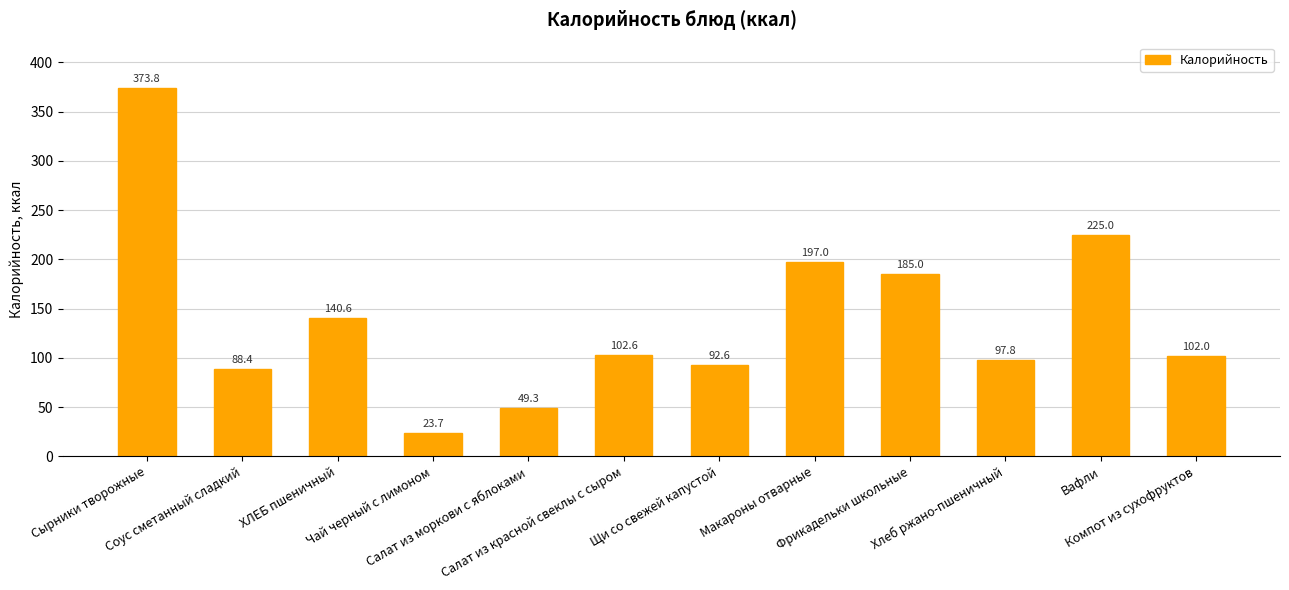

True or false: the data shows 96.1 at Фрикадельки школьные.

False